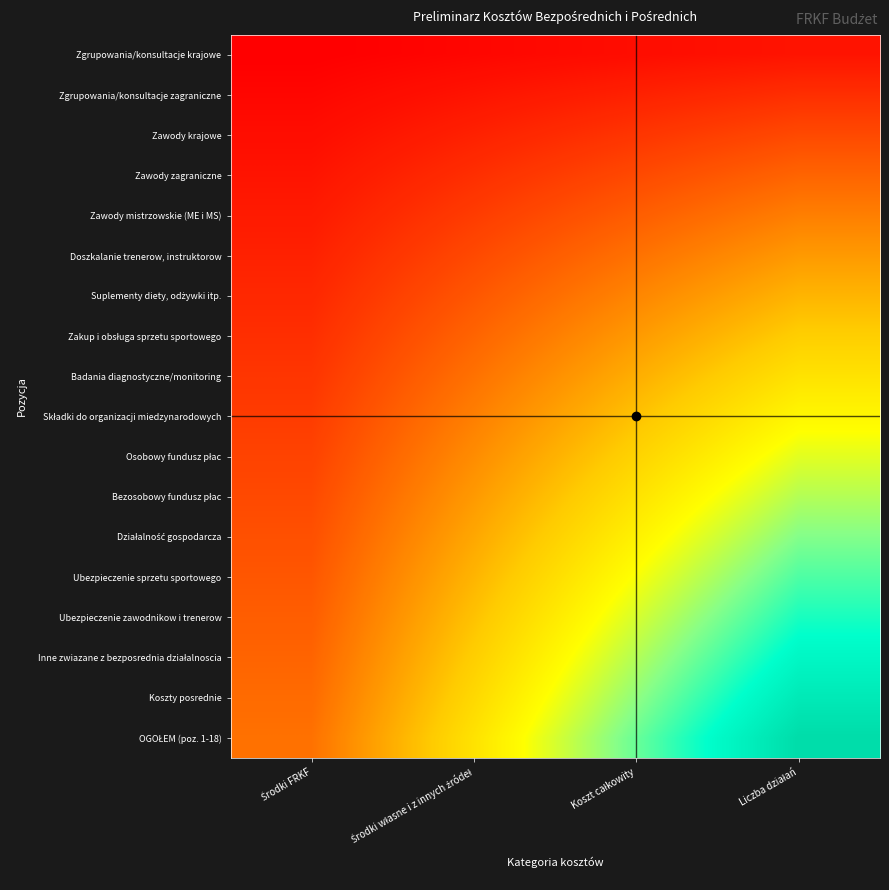

How many data points does each series have?

4